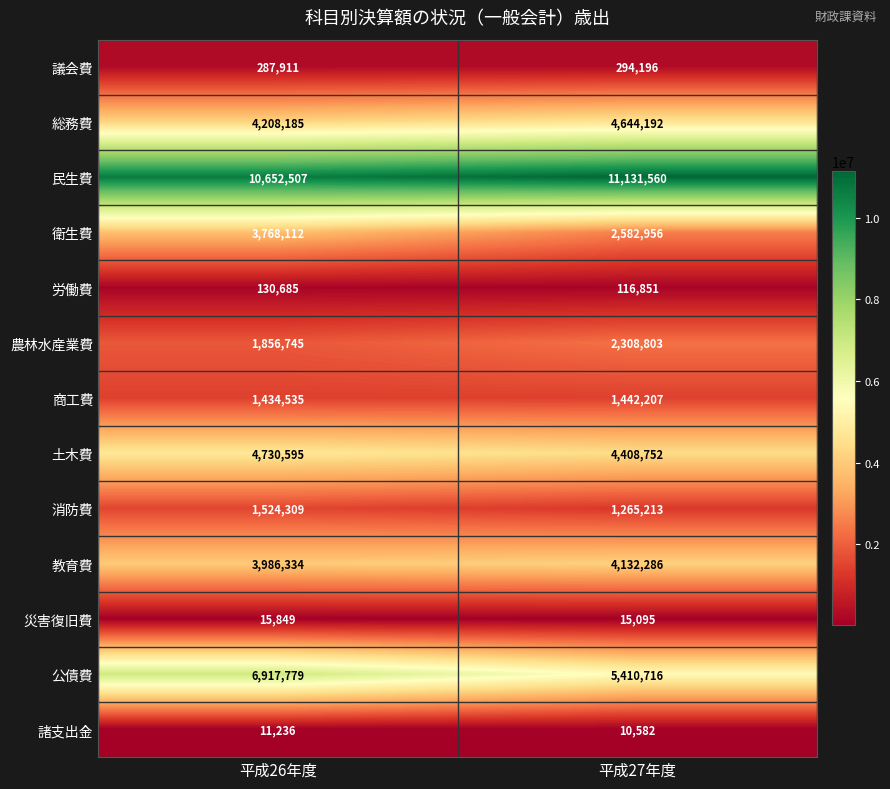

Rank the series by their maximum value, from lowest to highest.

諸支出金, 災害復旧費, 労働費, 議会費, 商工費, 消防費, 農林水産業費, 衛生費, 教育費, 総務費, 土木費, 公債費, 民生費